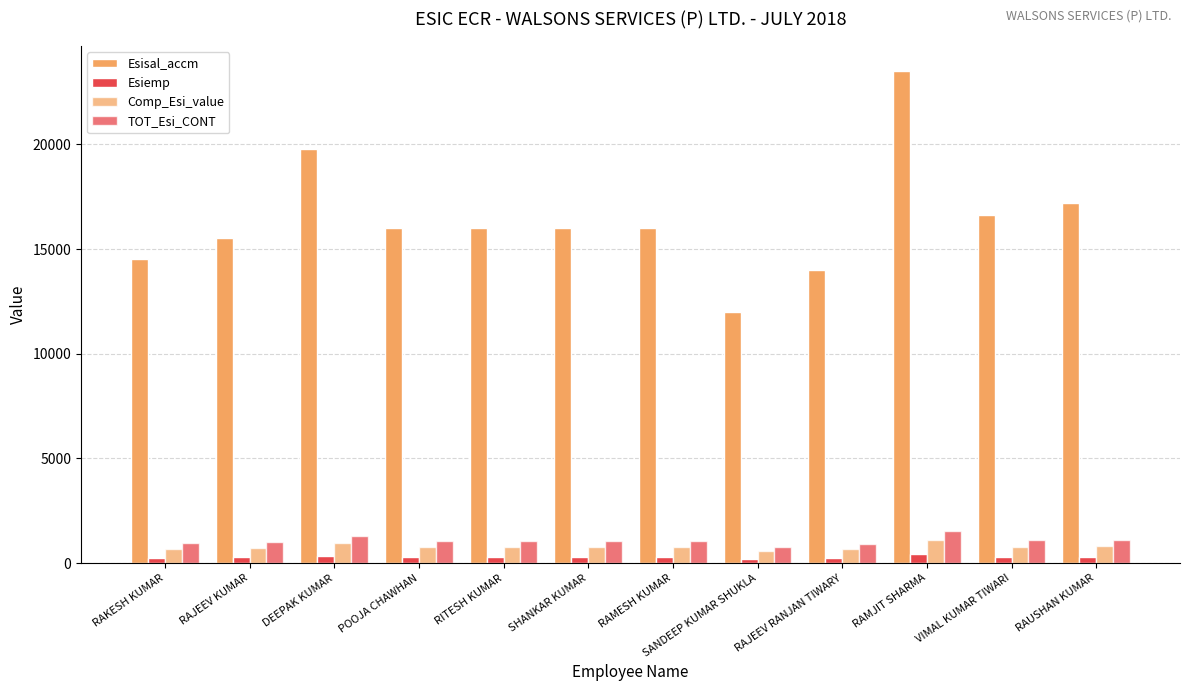

What is the difference between the maximum and minimum values in the Comp_Esi_value series?

546.7